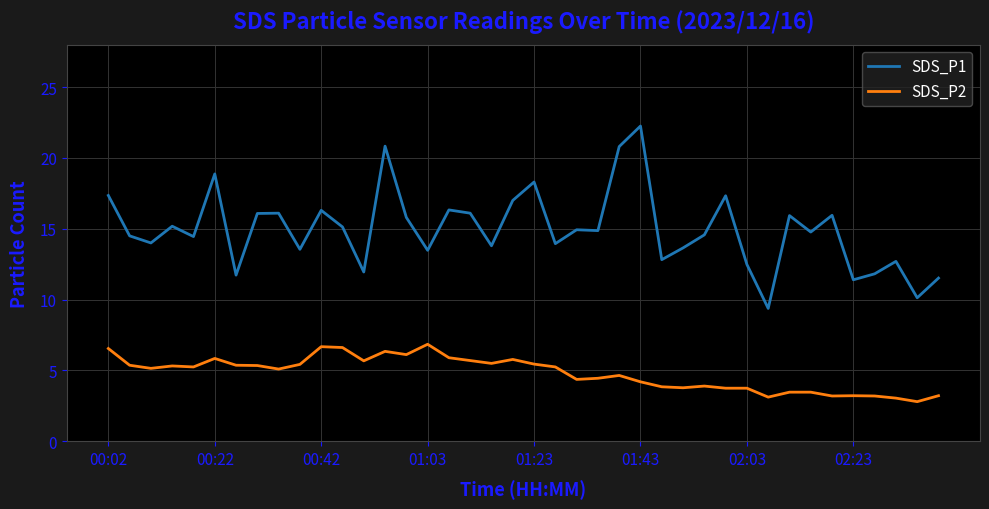

Which series has the largest range (max minus min)?

SDS_P1